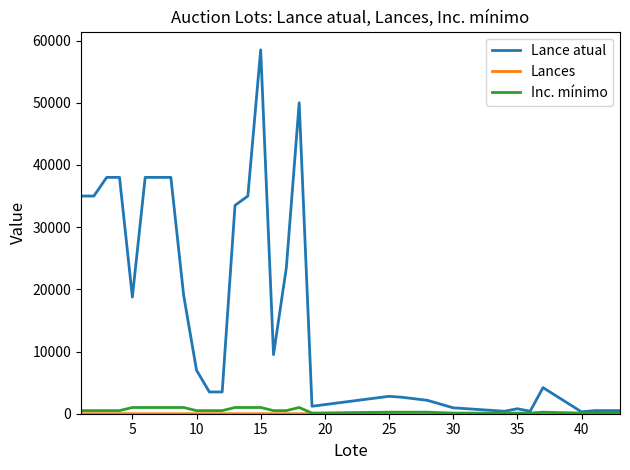

Which series has the widest spread of values?

Lance atual